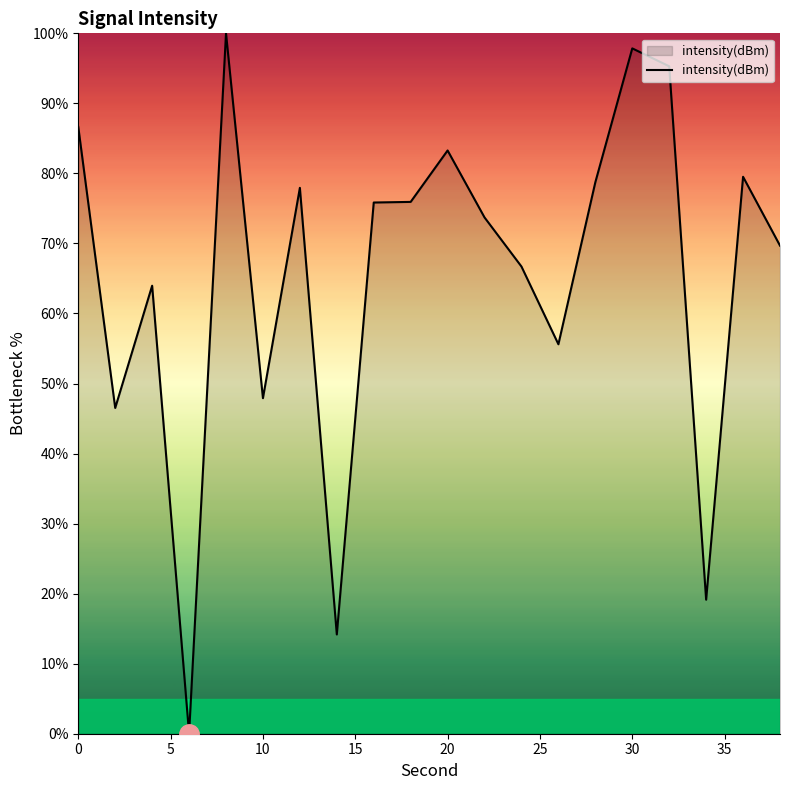

What is the difference between the maximum and minimum values?

100.0